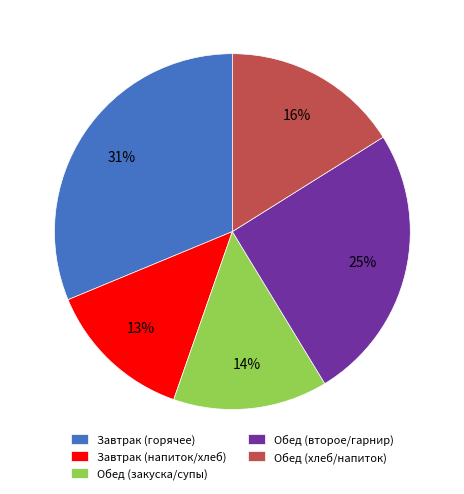

To the nearest percent, what portion does Обед (хлеб/напиток) represent?

16%